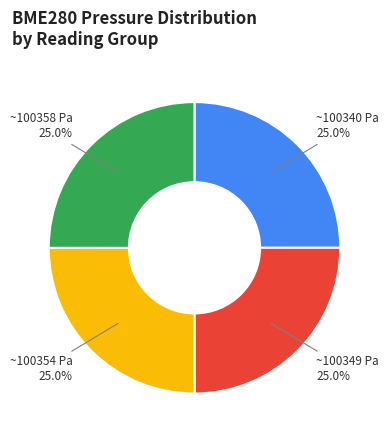

Does any single category account for the majority?

No